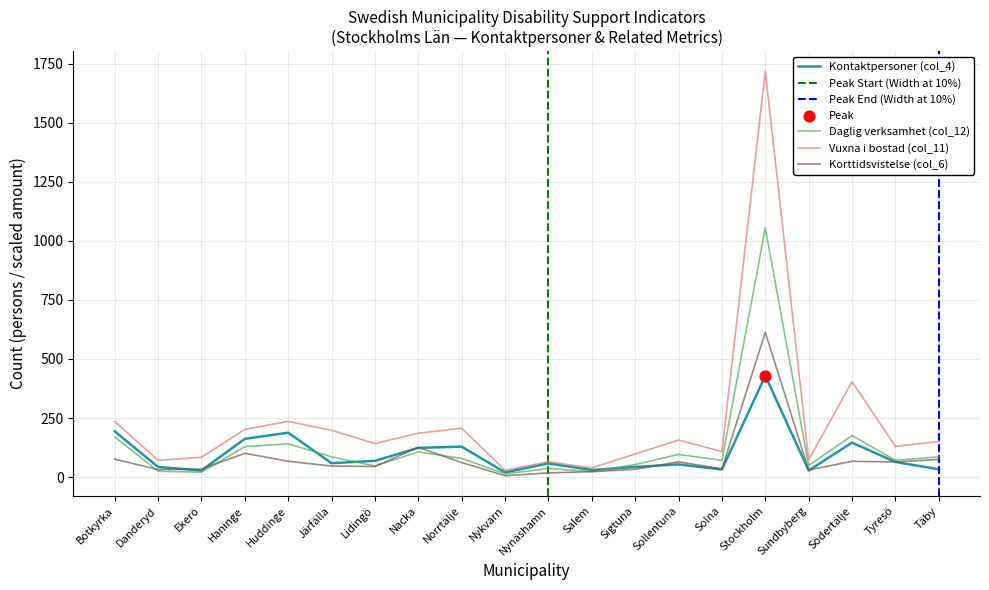

Which series has the largest total across all categories?

Vuxna i bostad (col_11)